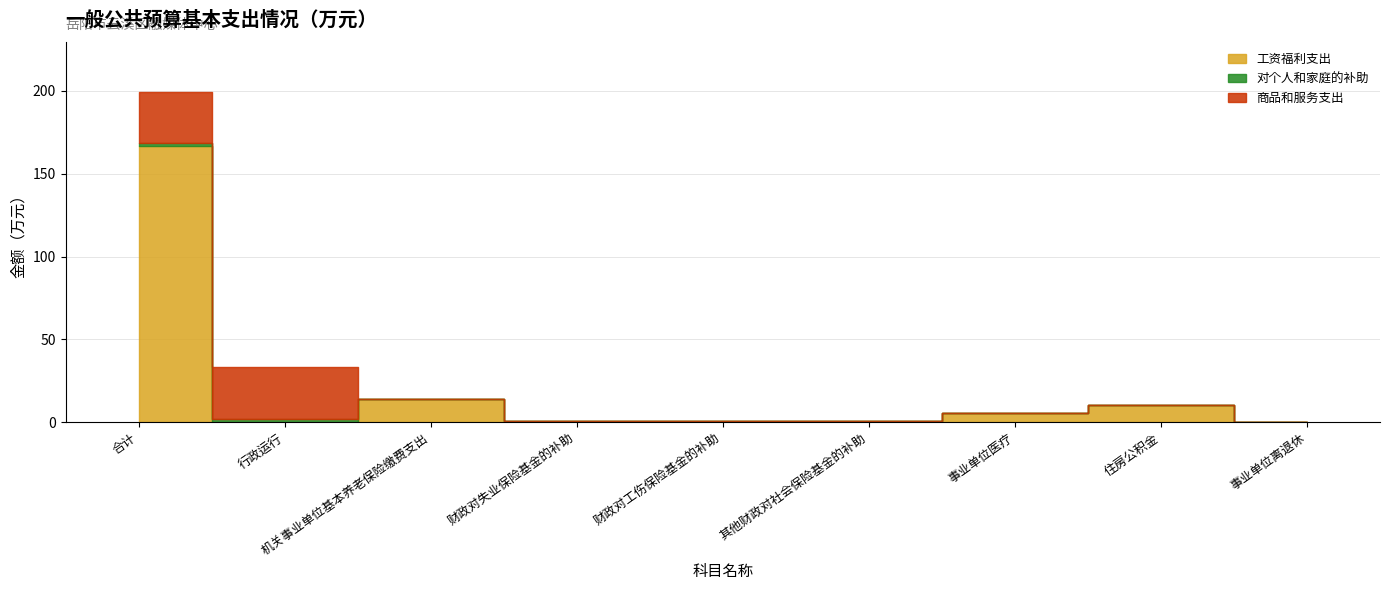

The 工资福利支出 series shows 0.4 at 其他财政对社会保险基金的补助. True or false?

False